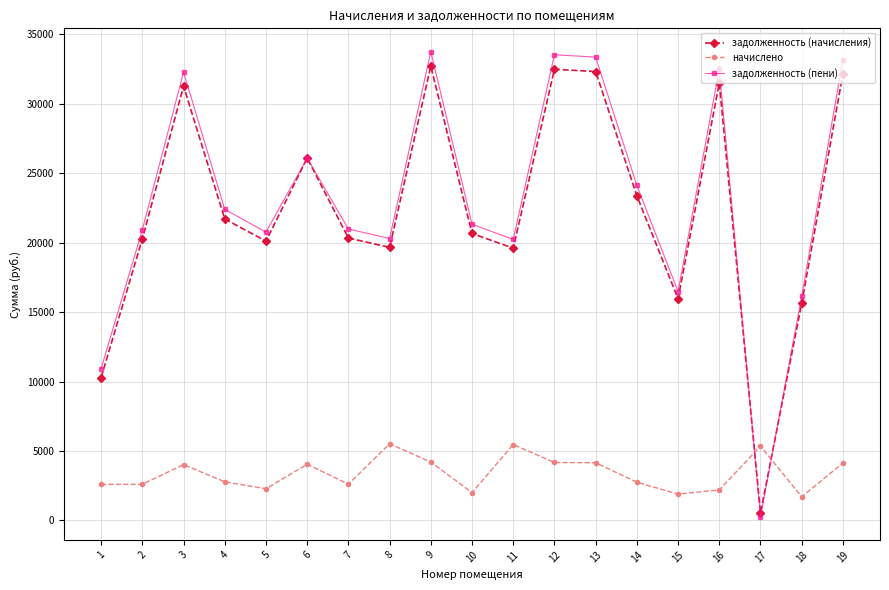

How many lines are shown in the chart?

3